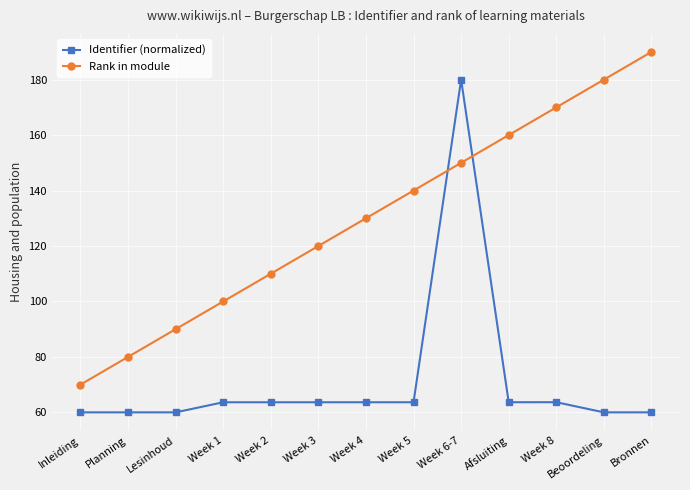

What is the smallest value displayed?

60.0